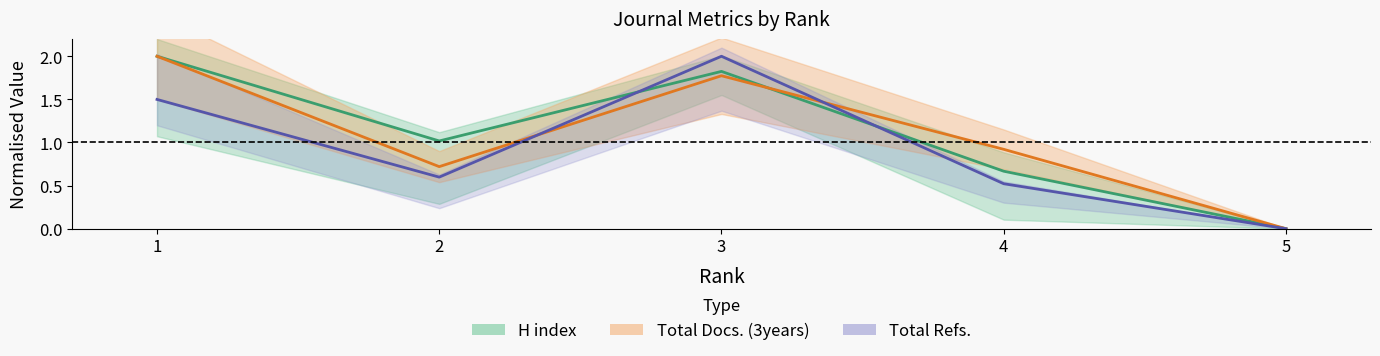

What is the difference between the maximum and minimum values in the Total Docs. (3years) series?

2.0